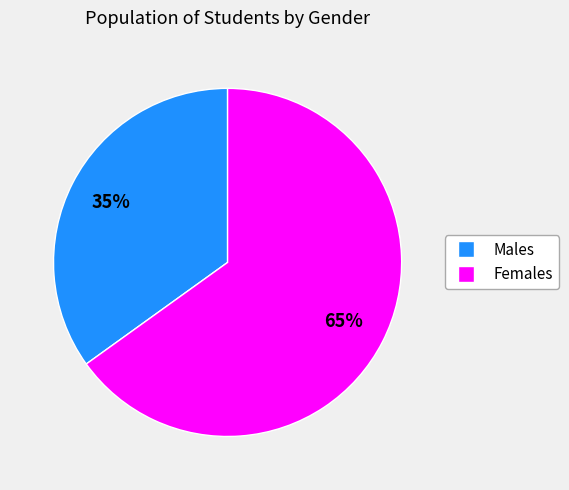

How many slices are in this pie chart?

2